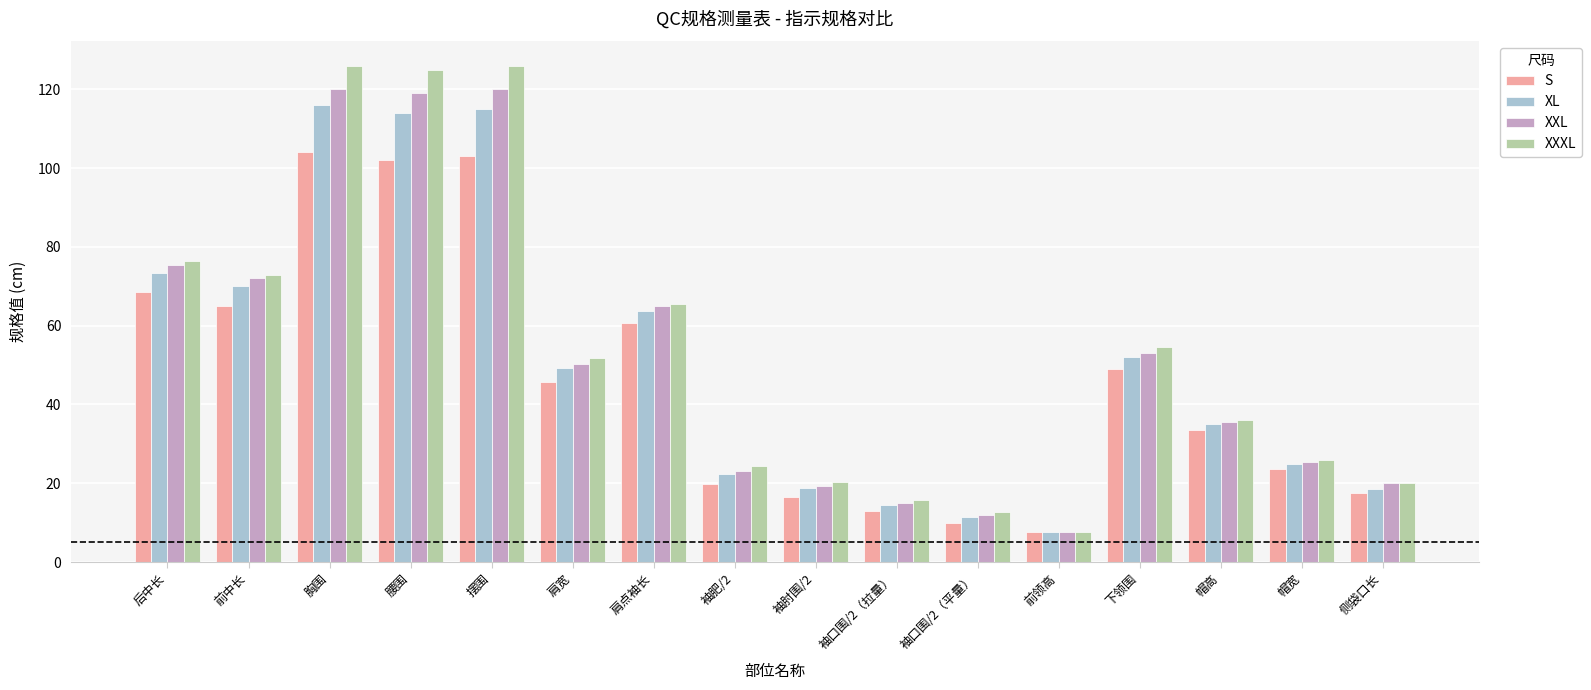

The XXL series shows 15.0 at 袖口围/2（拉量）. True or false?

True